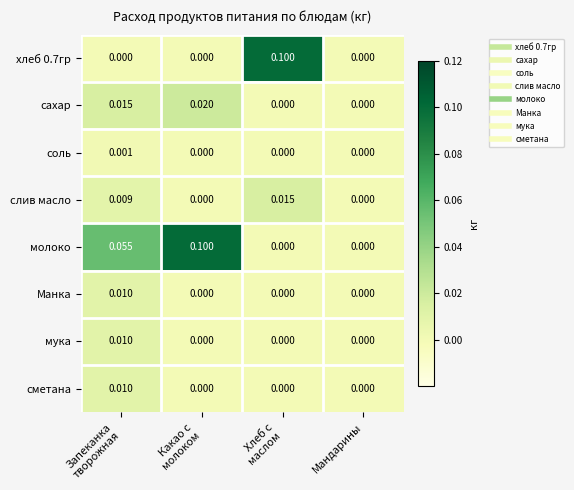

Which series has the largest total across all categories?

молоко